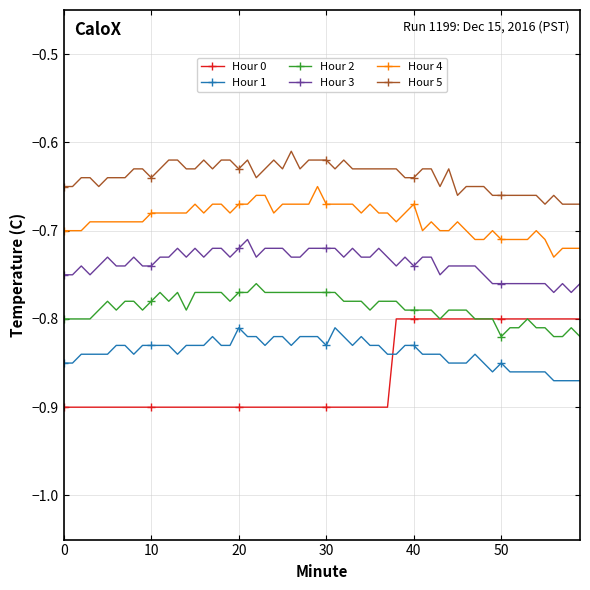

True or false: Hour 5 and Hour 4 intersect in this chart.

False